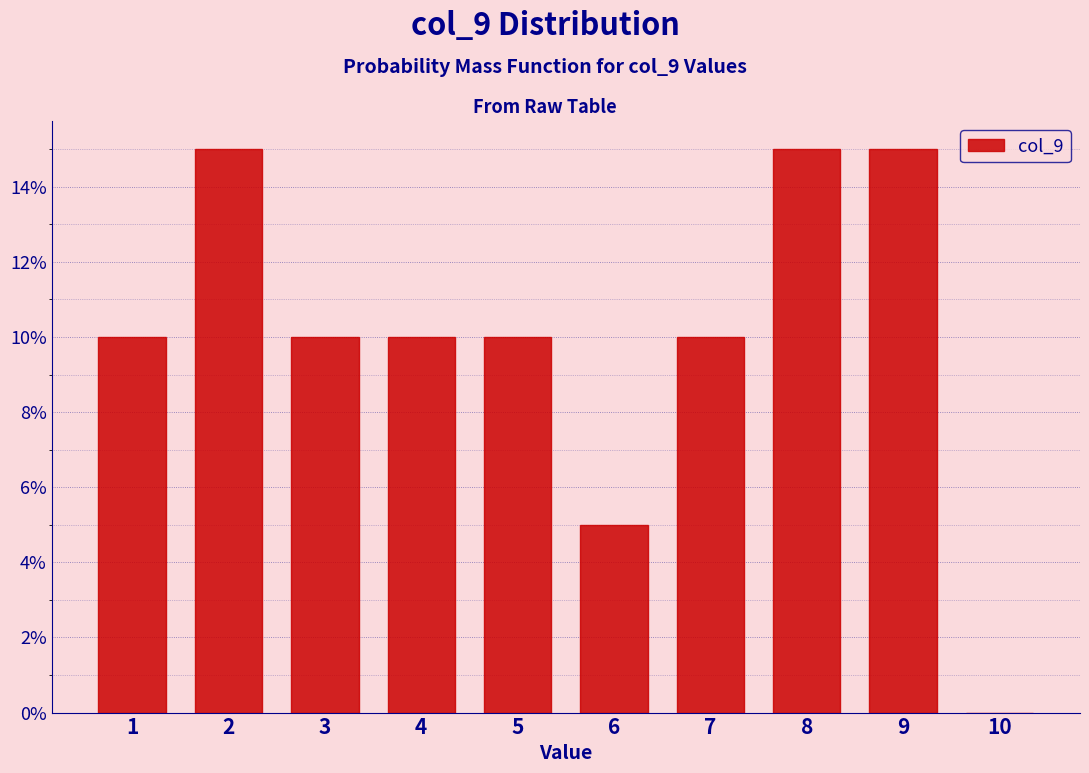

Reading left to right, transcribe all the data shown in this chart.

1=10	2=15	3=10	4=10	5=10	6=5	7=10	8=15	9=15	10=0